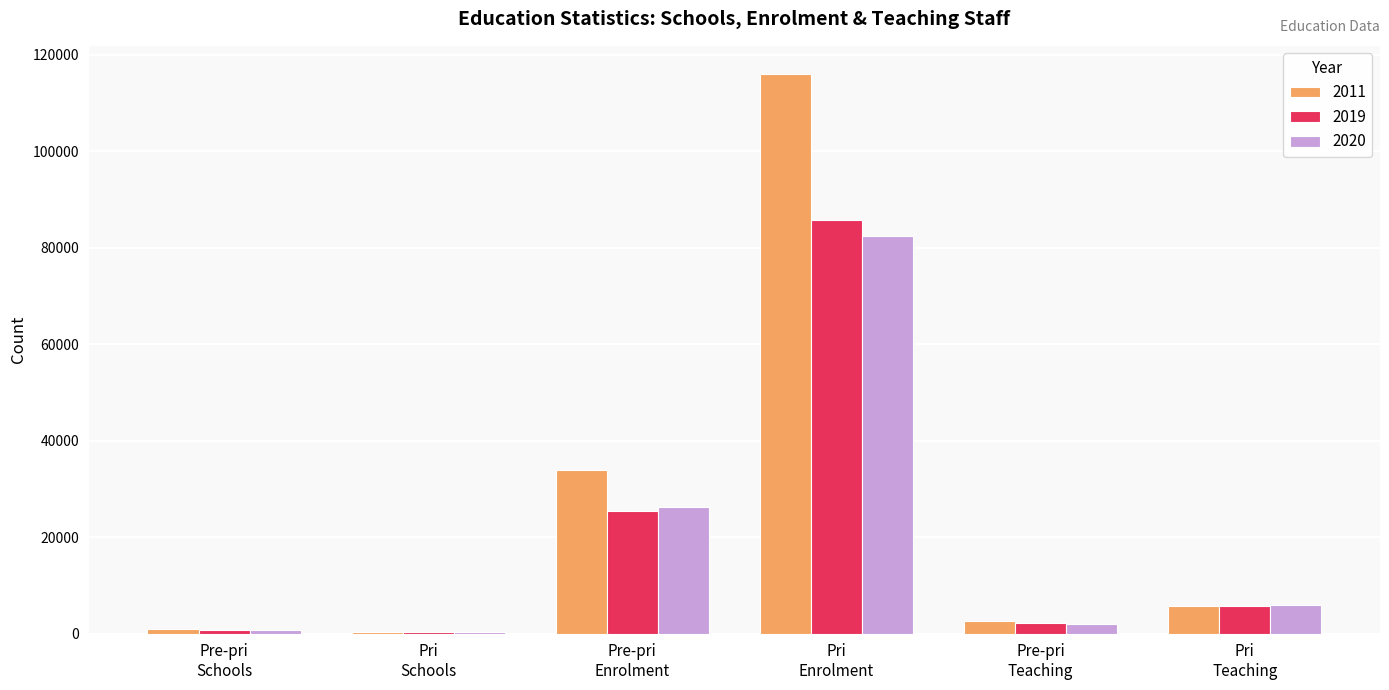

Which series has the largest total across all categories?

2011